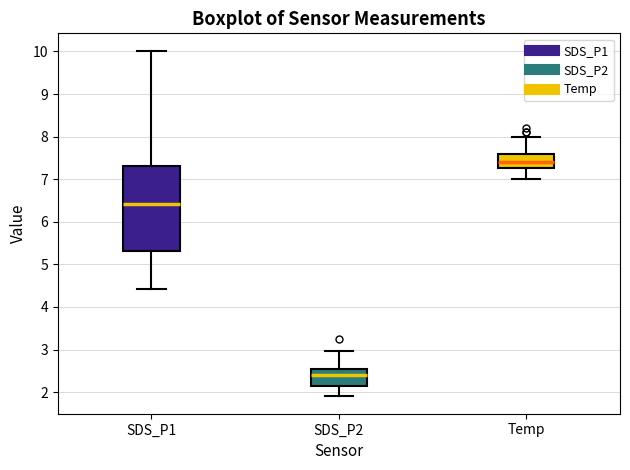

Reading left to right, transcribe this box plot: for each box, give where its median line is, the range the box spans, and where its two whiskers end, as read against the y-axis. The values are not printed on the chart, so give them approximately, as read against the axis.

SDS_P1: median 6.4, box 5.3 to 7.3, whiskers 4.4 to 10.0
SDS_P2: median 2.4, box 2.2 to 2.5, whiskers 1.9 to 3.0
Temp: median 7.4, box 7.3 to 7.6, whiskers 7.0 to 8.0